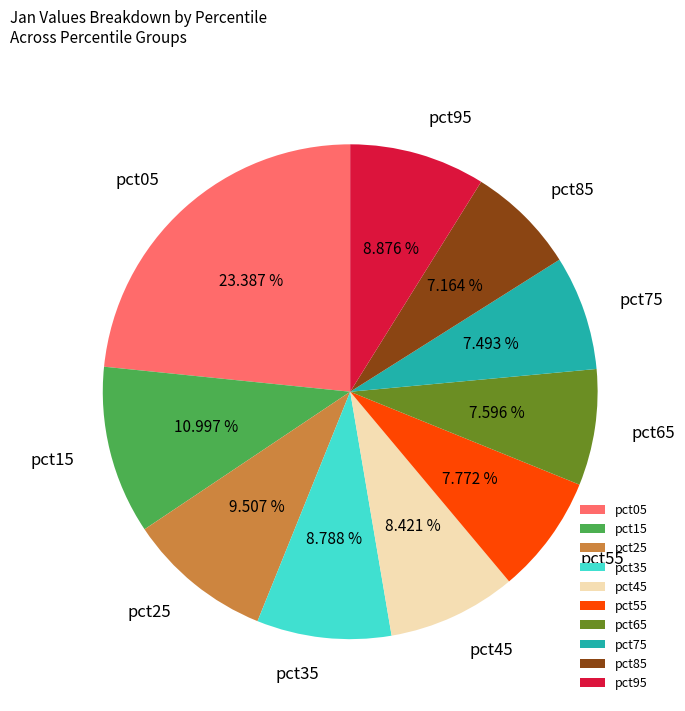

Approximately how many times larger is the value at pct55 compared to pct05?

0.3